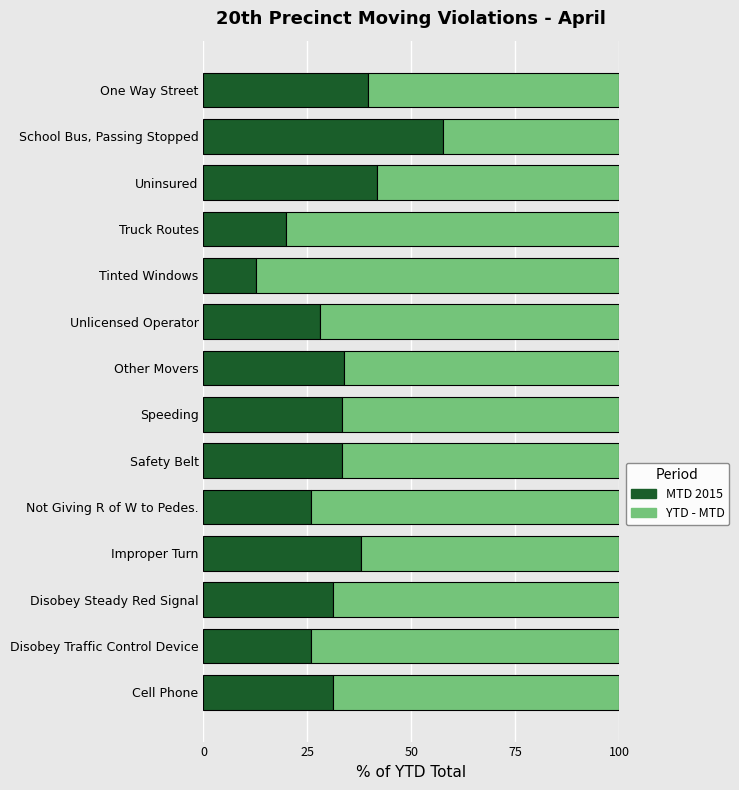

What is the total value across all series at Speeding?

100.0